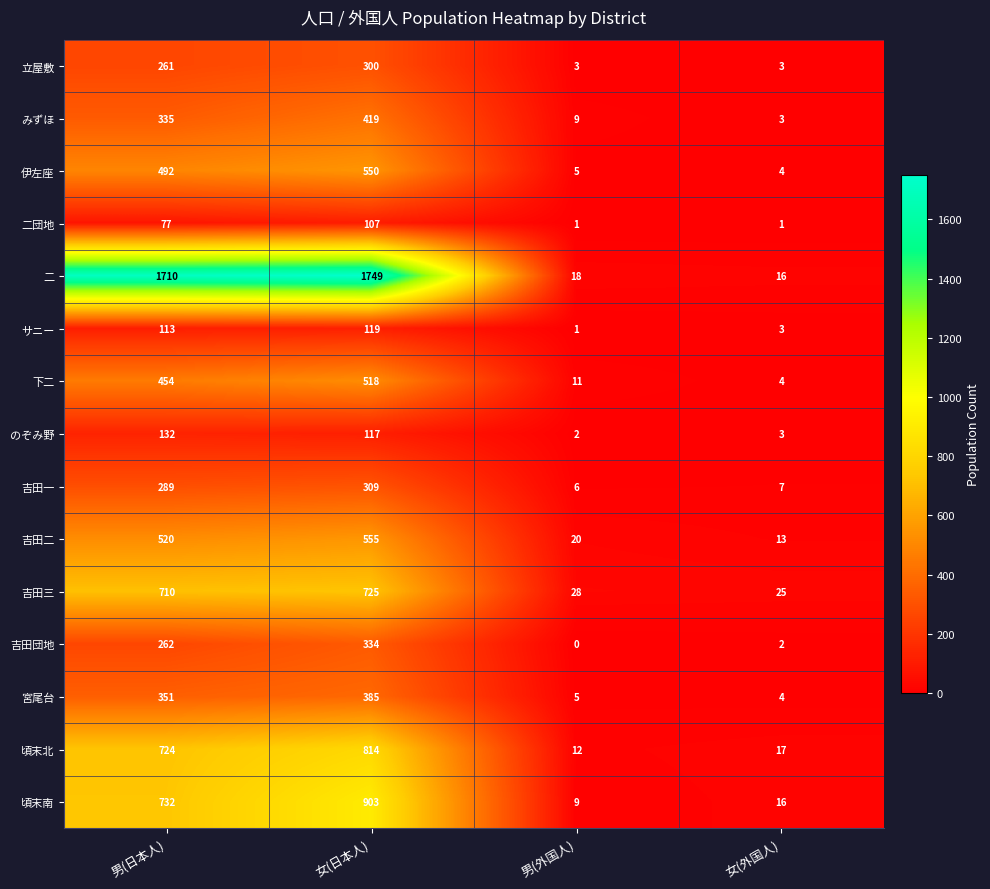

At which category does the chart reach its peak across all series?

女(日本人)